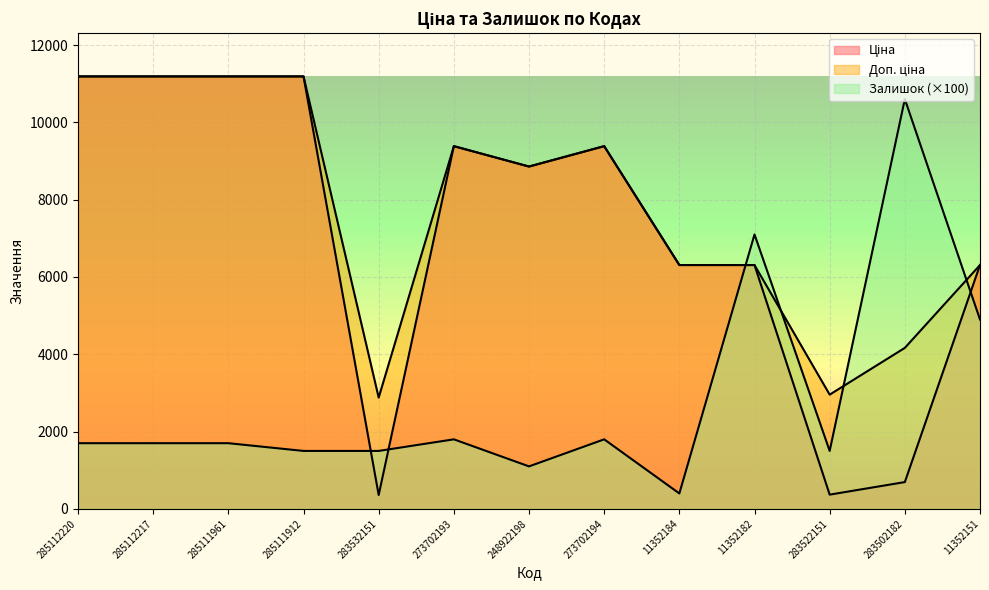

Which has a higher value, 248922198 or 273702193?

273702193